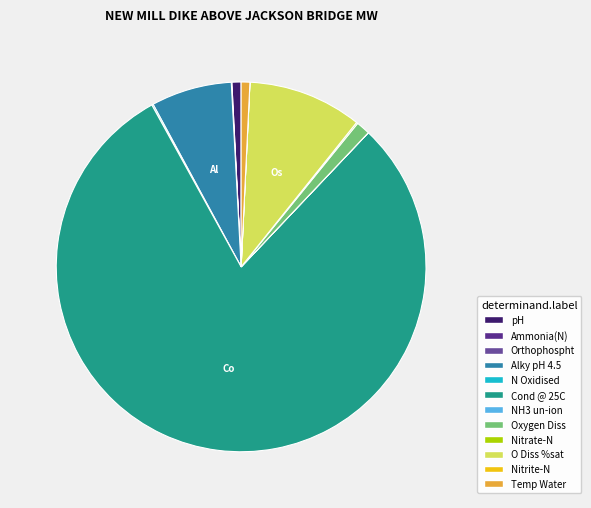

Is it true that pH is 1% of the pie?

True